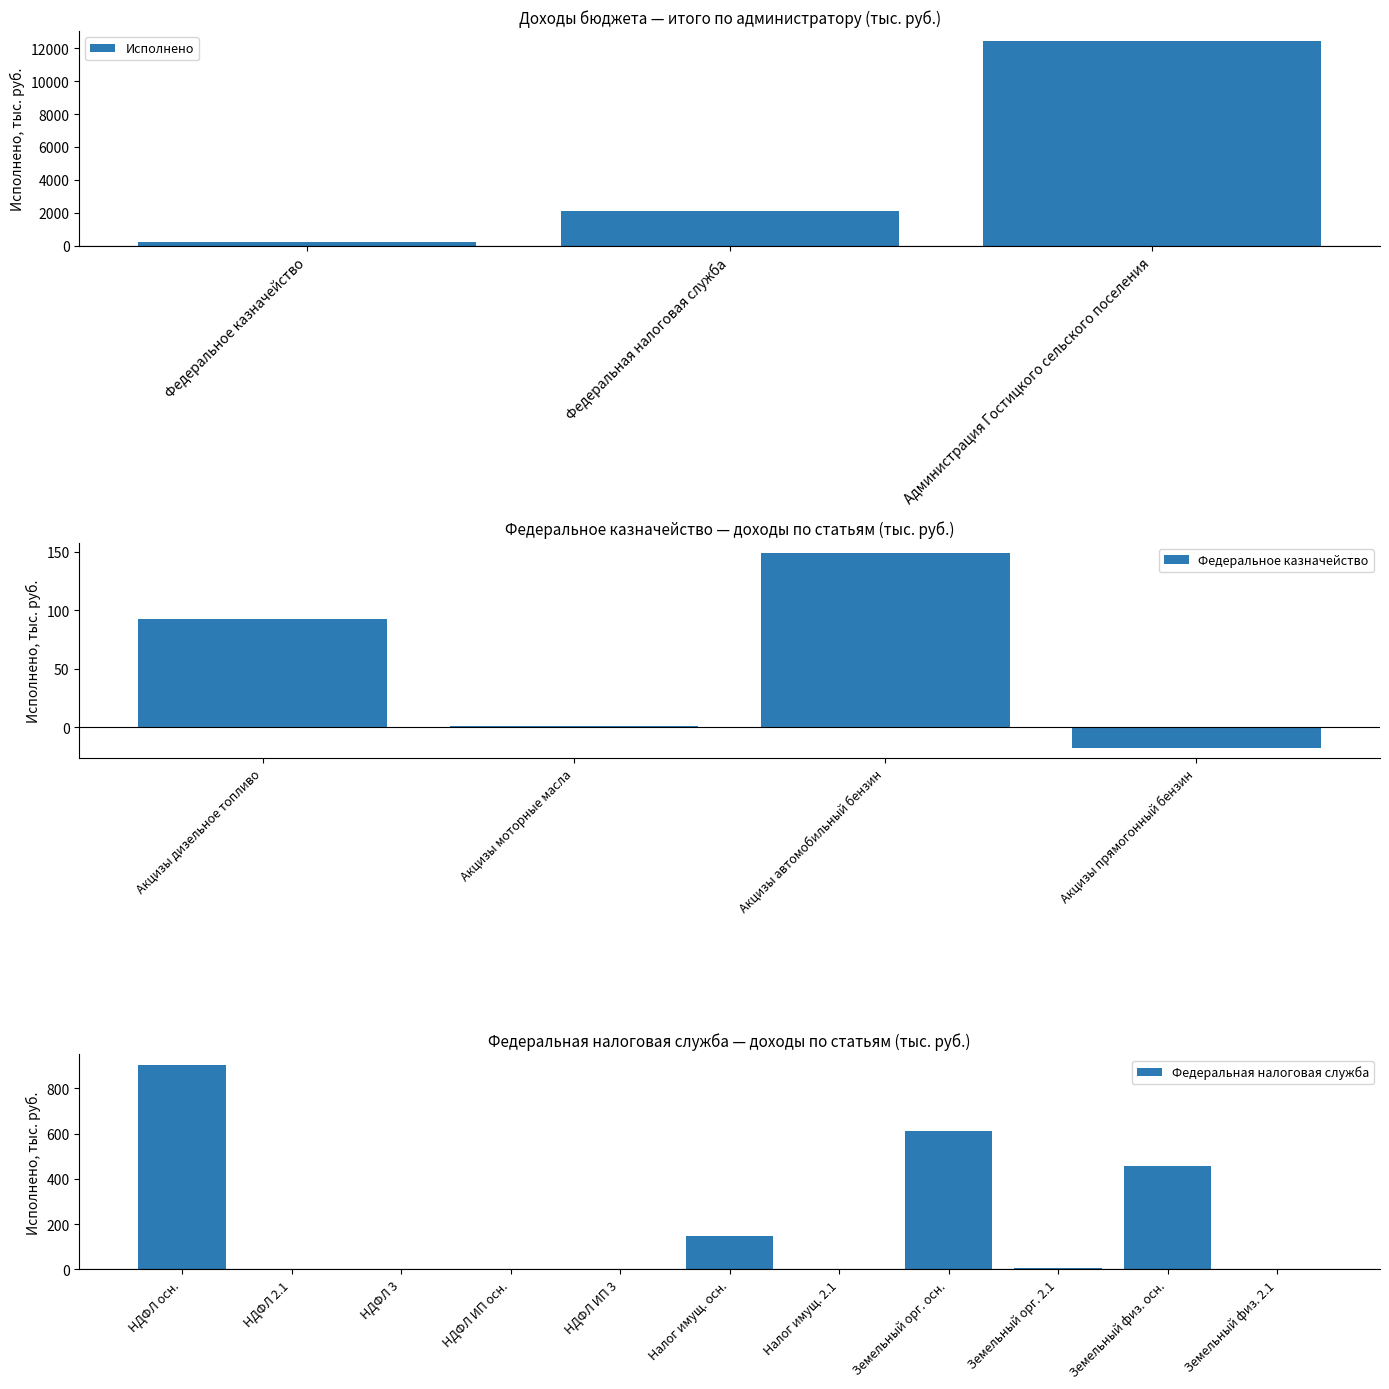

Which category has the highest value in the Исполнено series?

Администрация Гостицкого сельского поселения